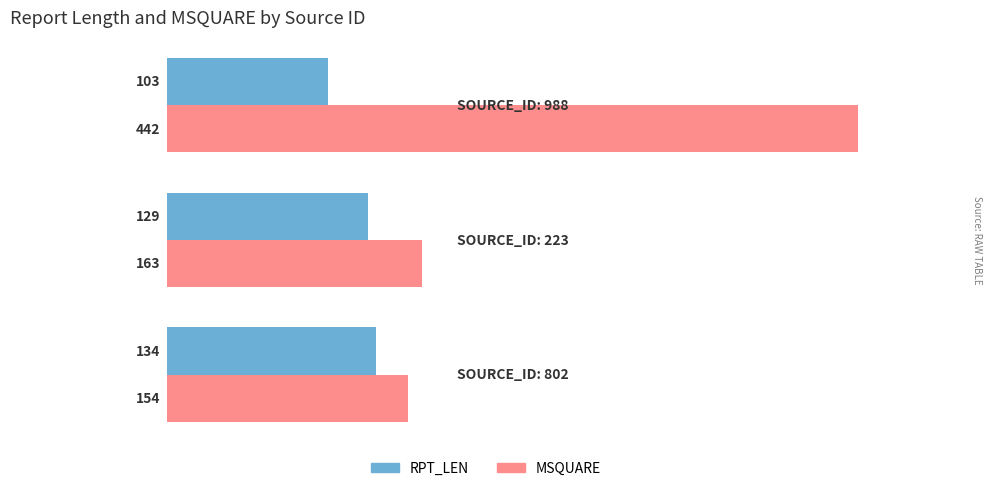

What is the difference between the maximum and second lowest values in the MSQUARE series?

279